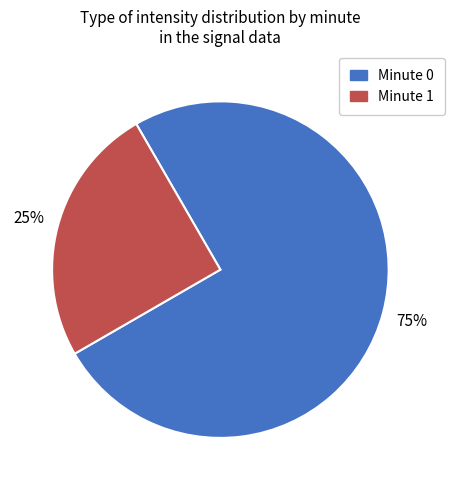

Is there any slice that represents more than half of the pie?

Yes